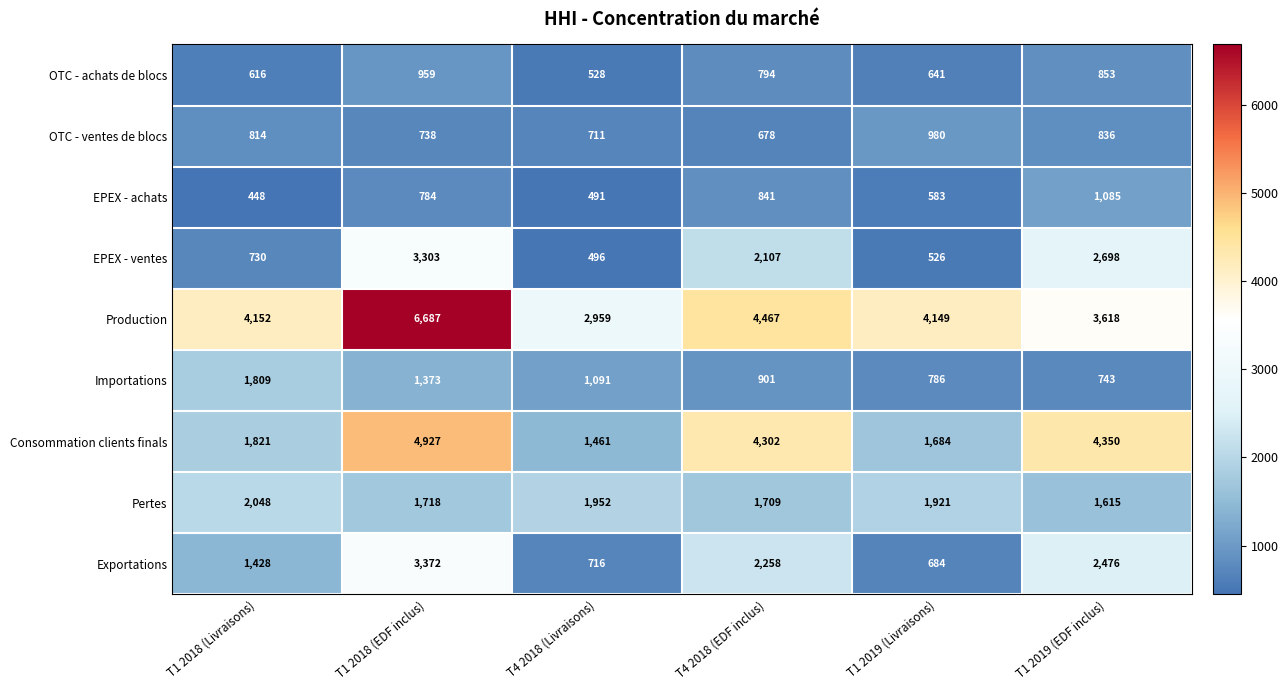

List the series in order of their peak value, highest first.

Production, Consommation clients finals, Exportations, EPEX - ventes, Pertes, Importations, EPEX - achats, OTC - ventes de blocs, OTC - achats de blocs